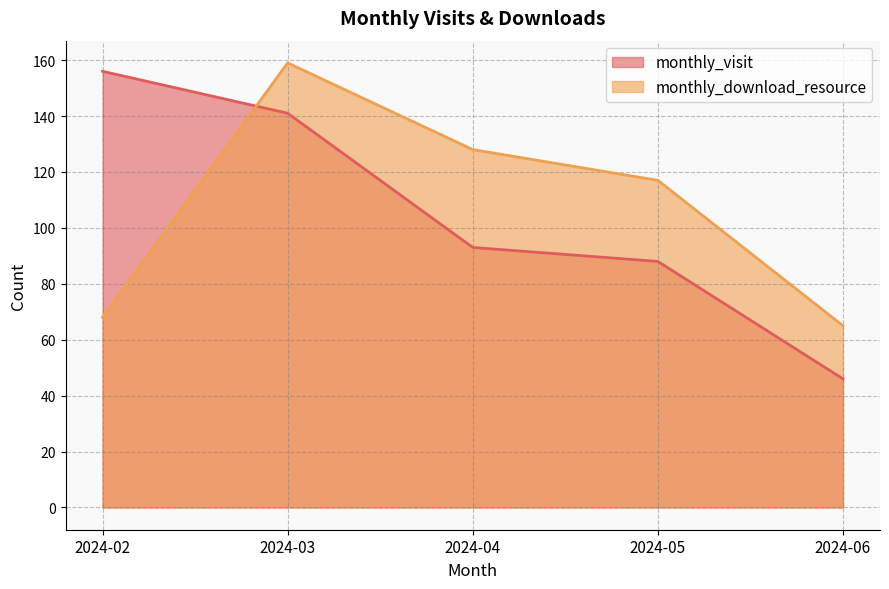

Rank the series by their maximum value, from lowest to highest.

monthly_visit, monthly_download_resource